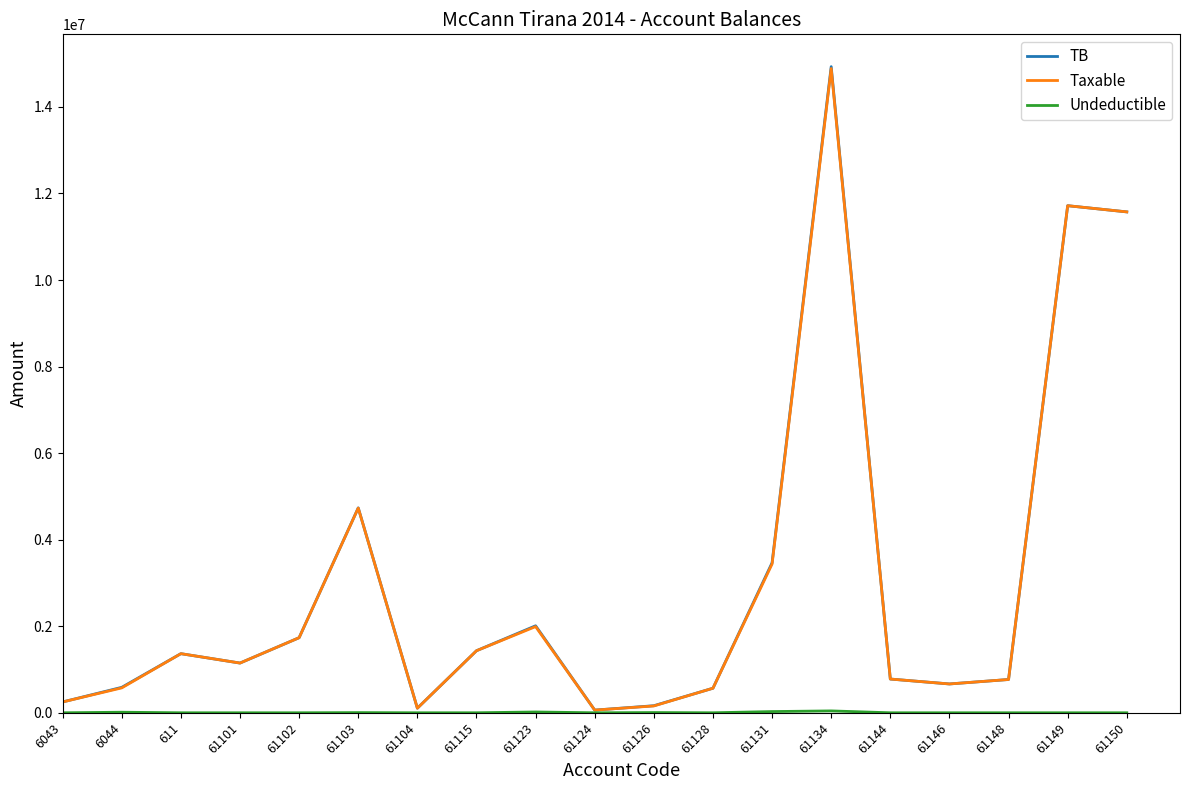

Which series has the widest spread of values?

TB